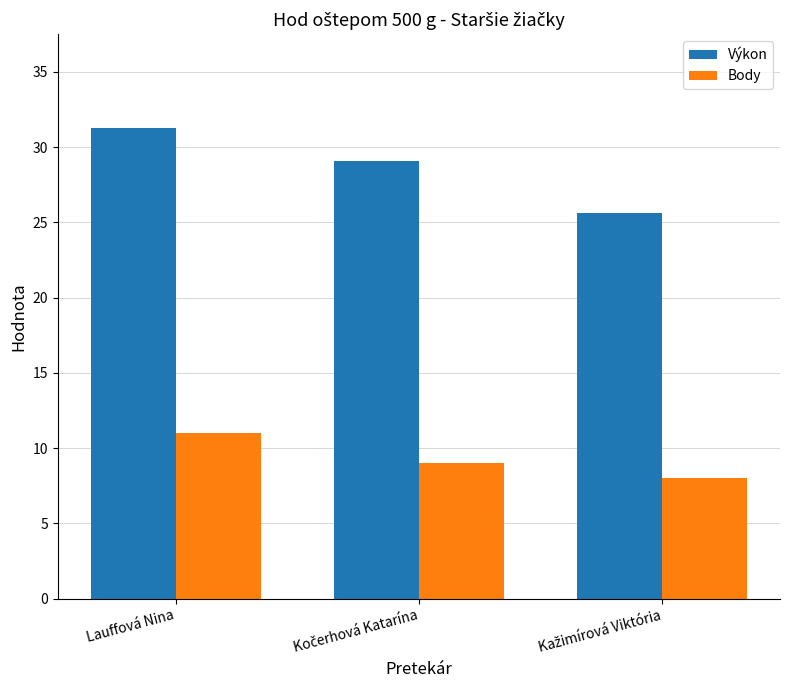

What is the minimum value shown in the chart?

8.0